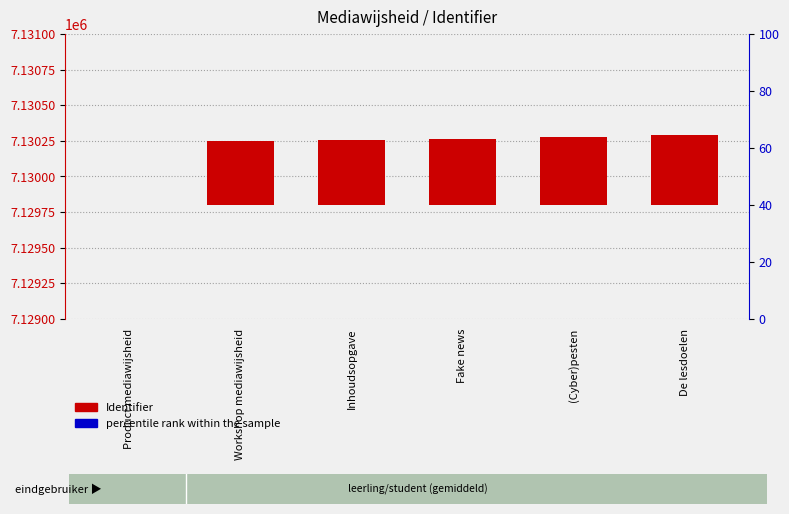

What is the label of the 5th bar from the left?

(Cyber)pesten